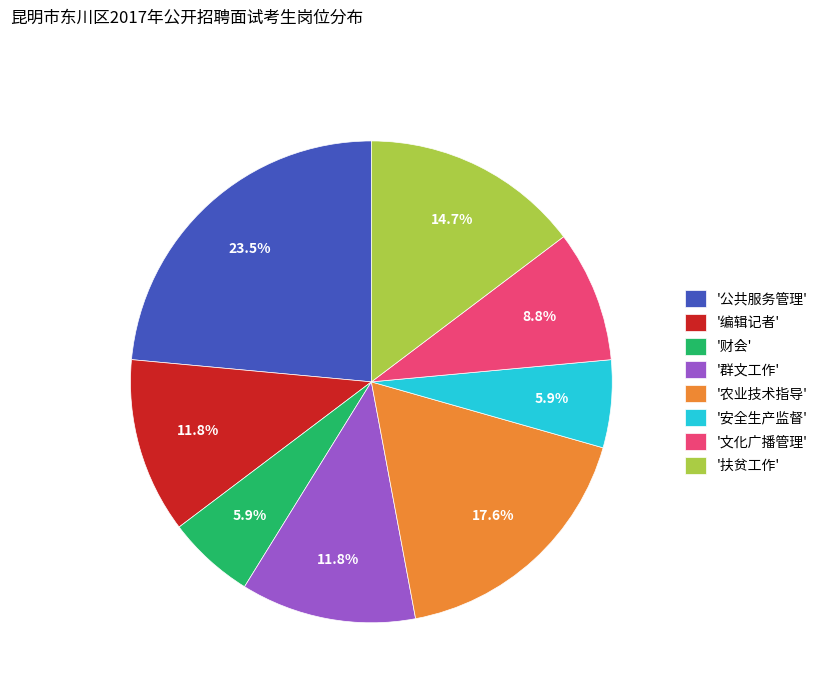

Which slice is the largest?

'公共服务管理'